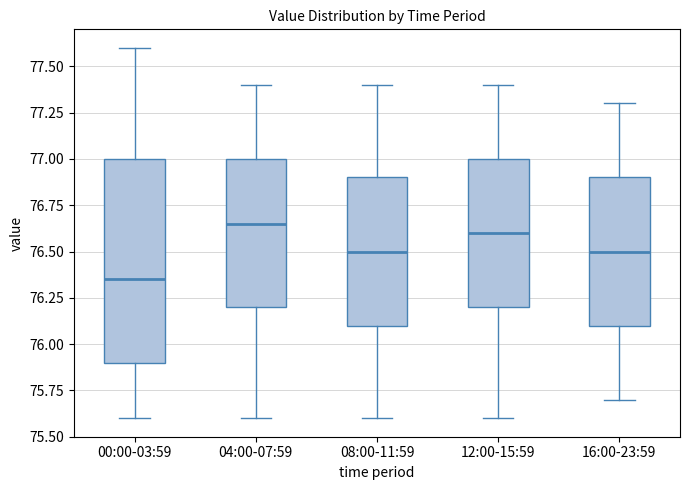

Where does the median line of the box for 12:00-15:59 sit on the y-axis? The values are not printed on the chart, so give them approximately, as read against the axis.

76.60